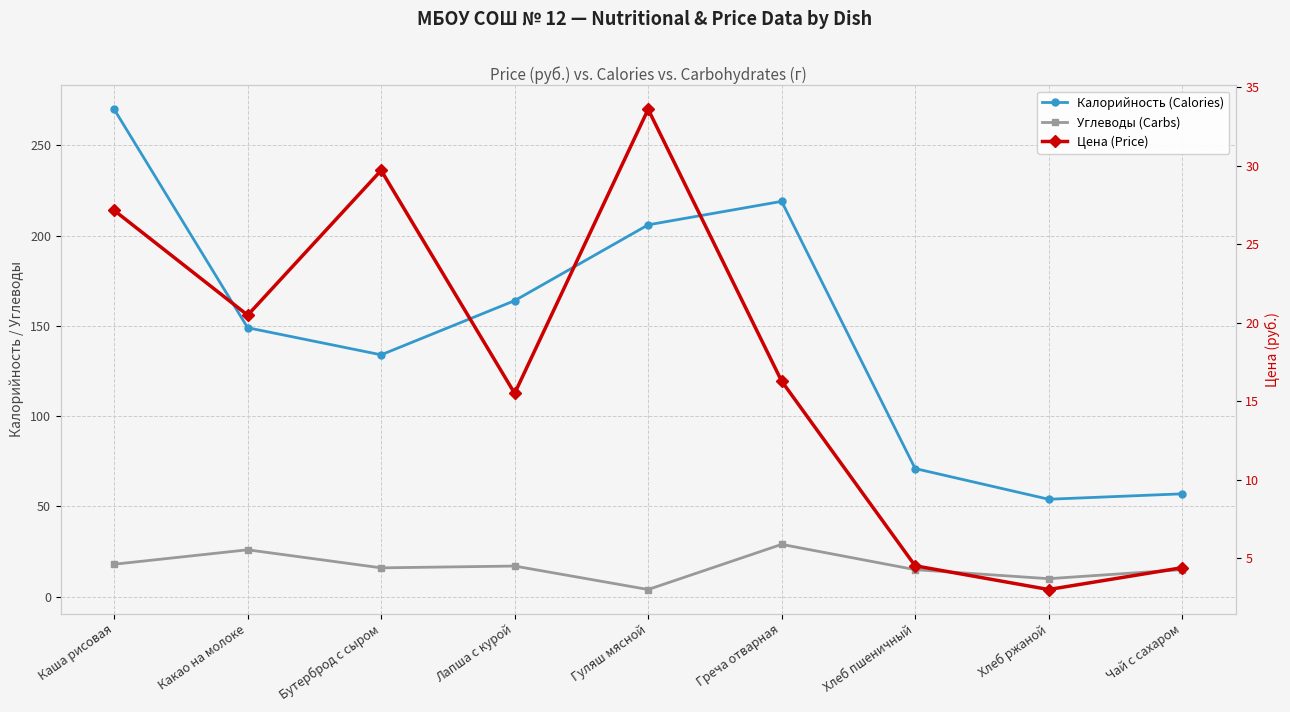

Between Каша рисовая and Какао на молоке, which series saw the biggest shift?

Калорийность (Calories)